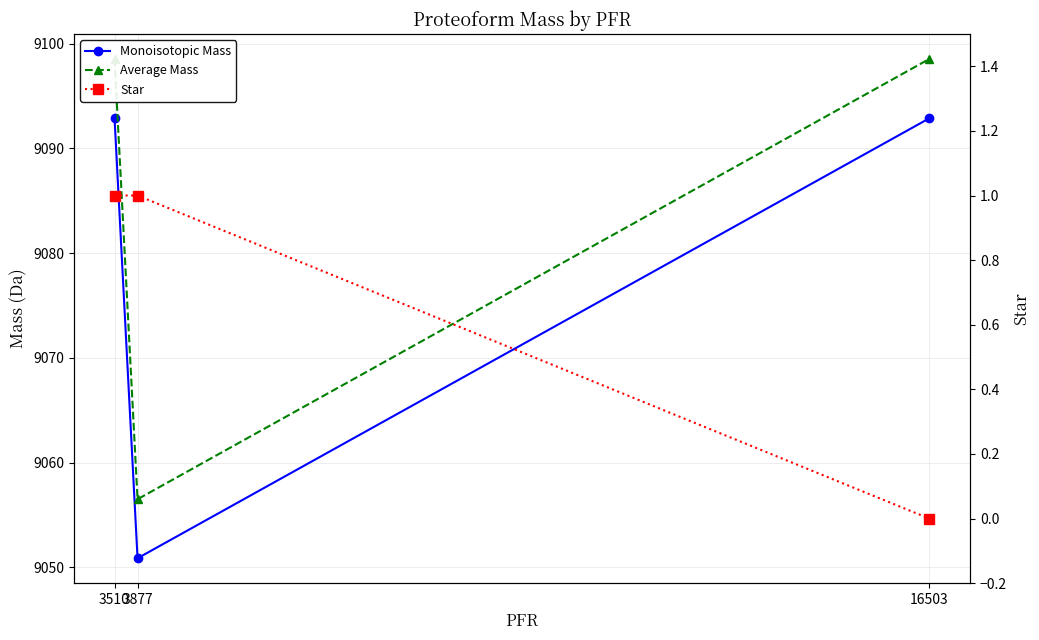

How many lines are shown in the chart?

3